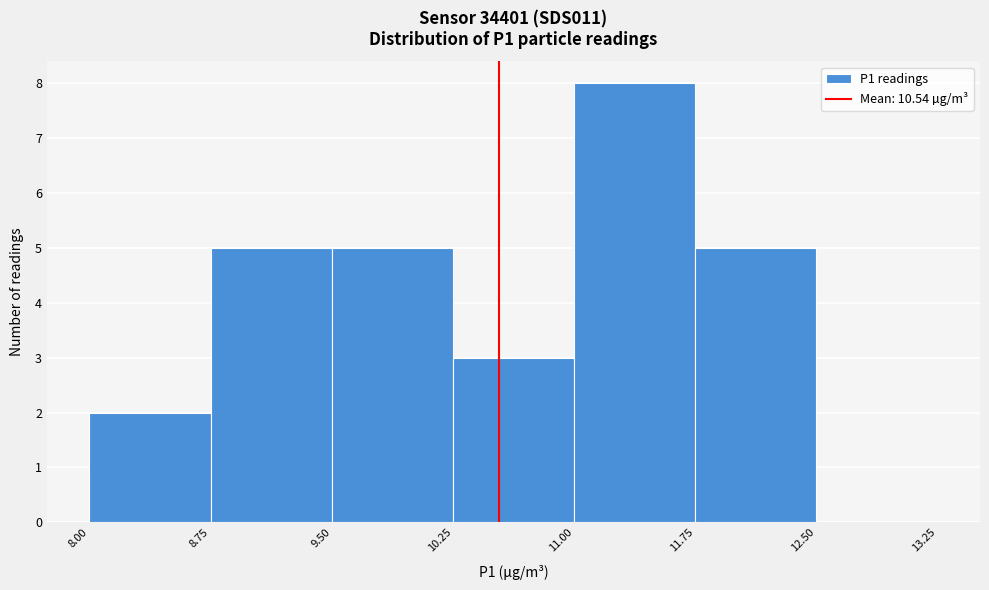

Which range on the x-axis has the tallest bar?

11.00 to 11.75